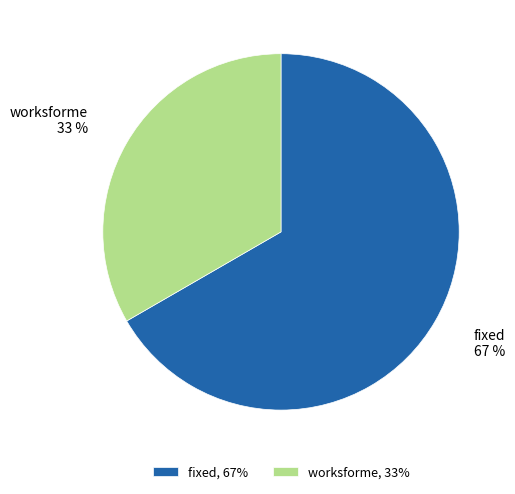

Count the number of slices in the pie.

2